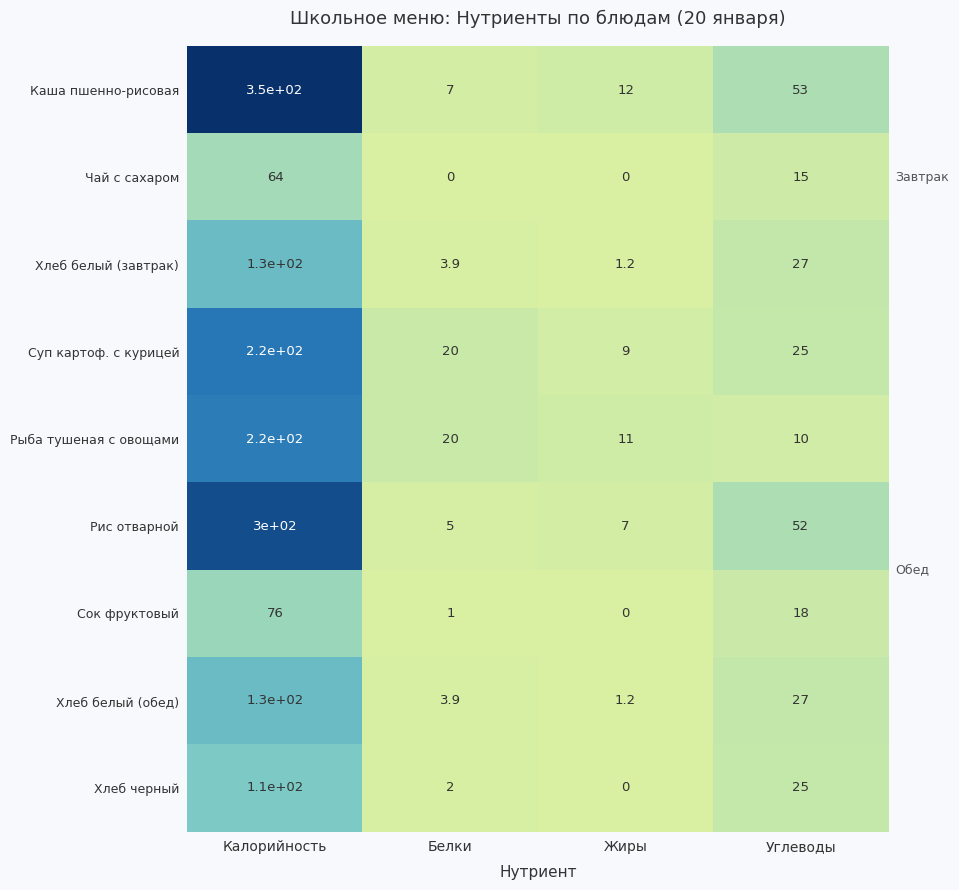

What is the maximum value shown in the chart?

350.0